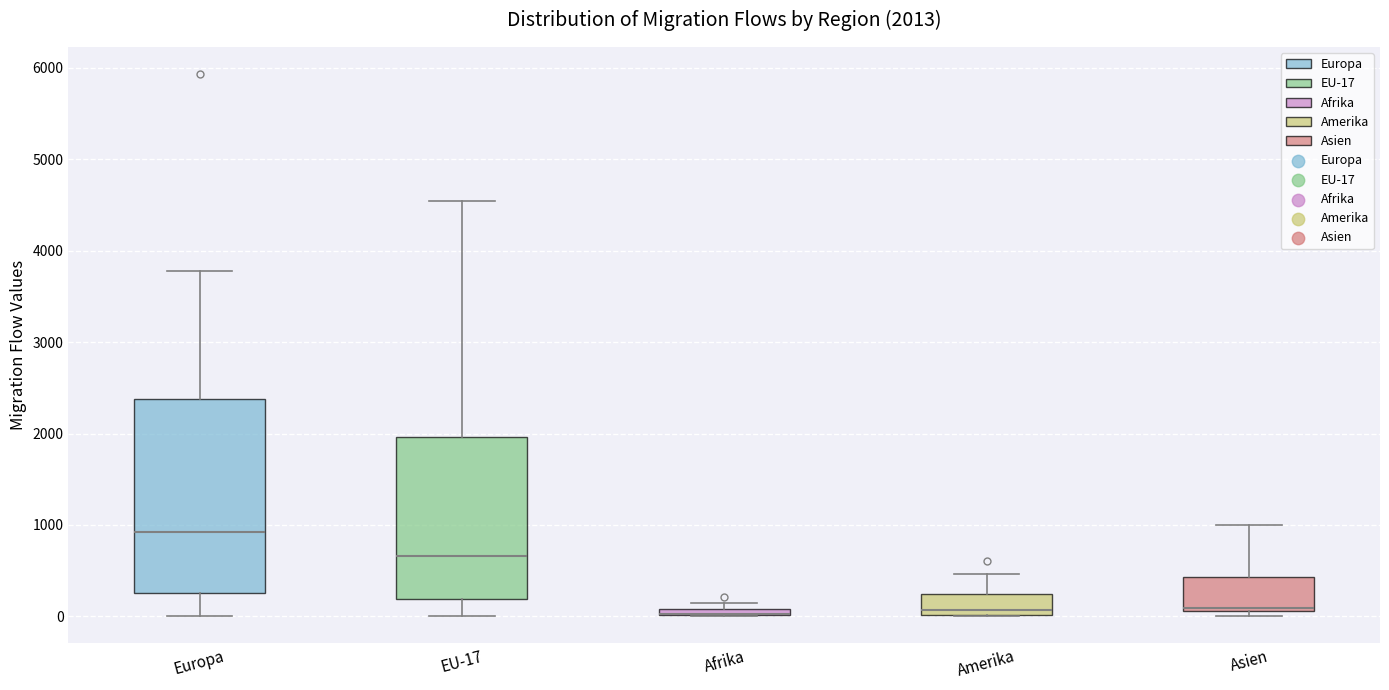

Comparing the boxes themselves (not the whiskers), which one is the tallest?

Europa